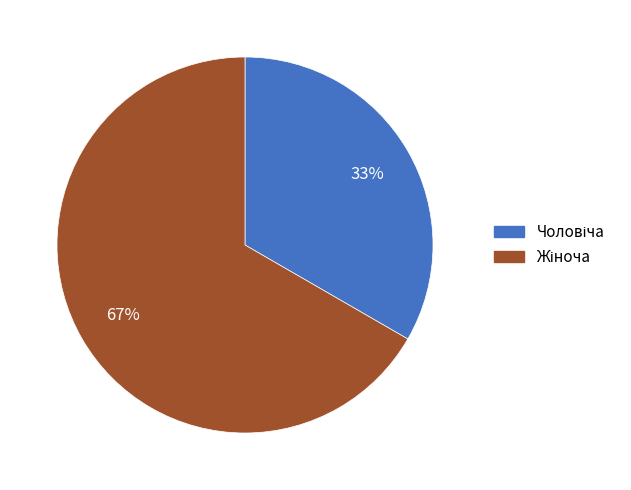

Is there a majority slice in this chart?

Yes